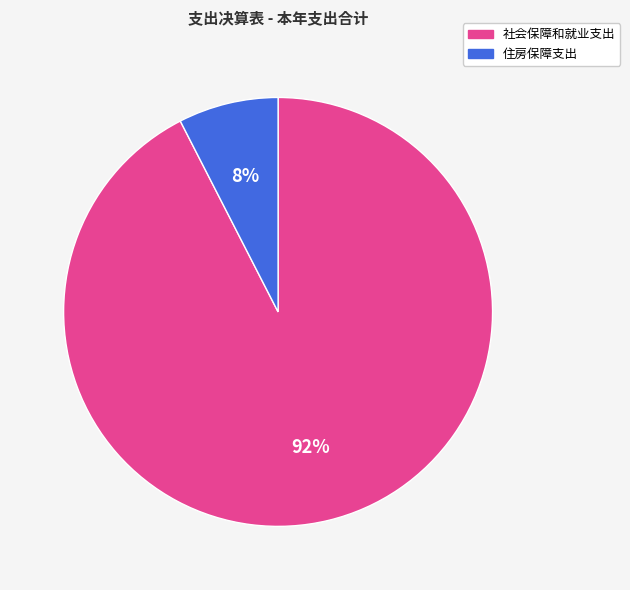

How many slices are in this pie chart?

2